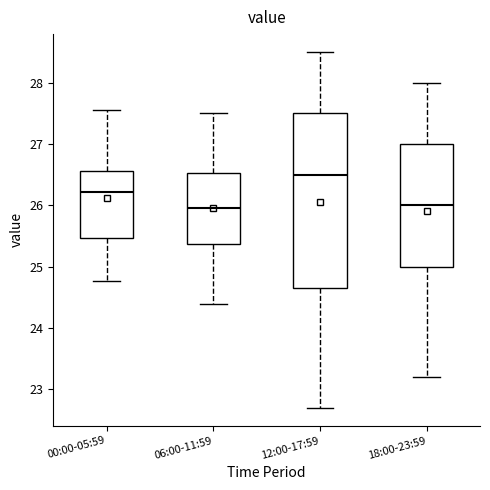

Where does the median line of the box for 06:00-11:59 sit on the y-axis? The values are not printed on the chart, so give them approximately, as read against the axis.

26.0